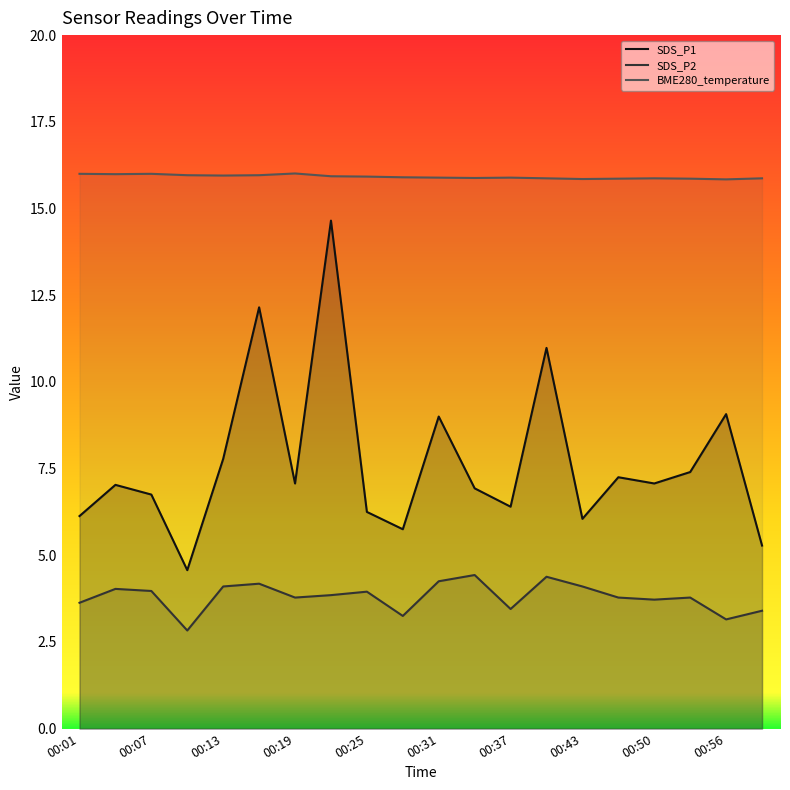

How many interior local peaks does the SDS_P2 series have?

6